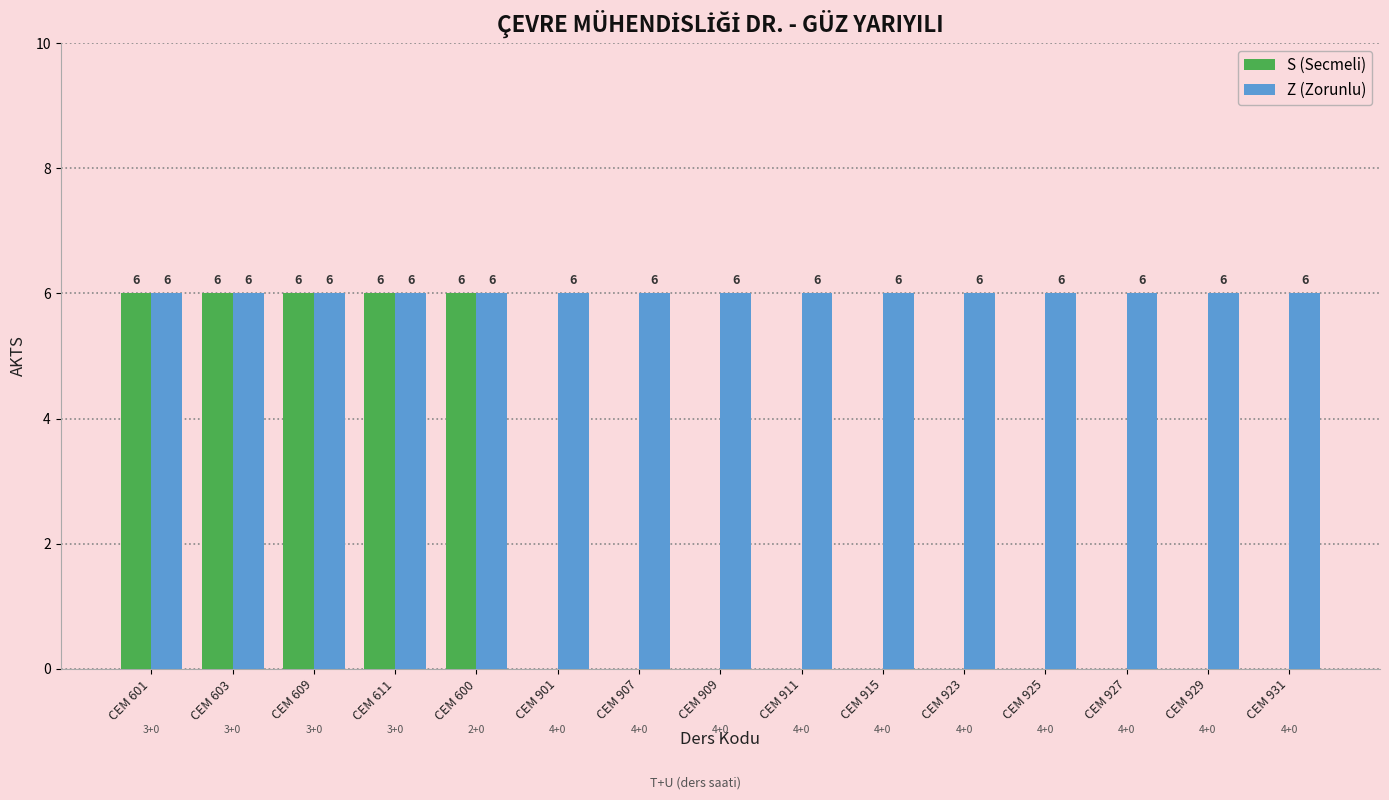

How many groups of bars are there?

15